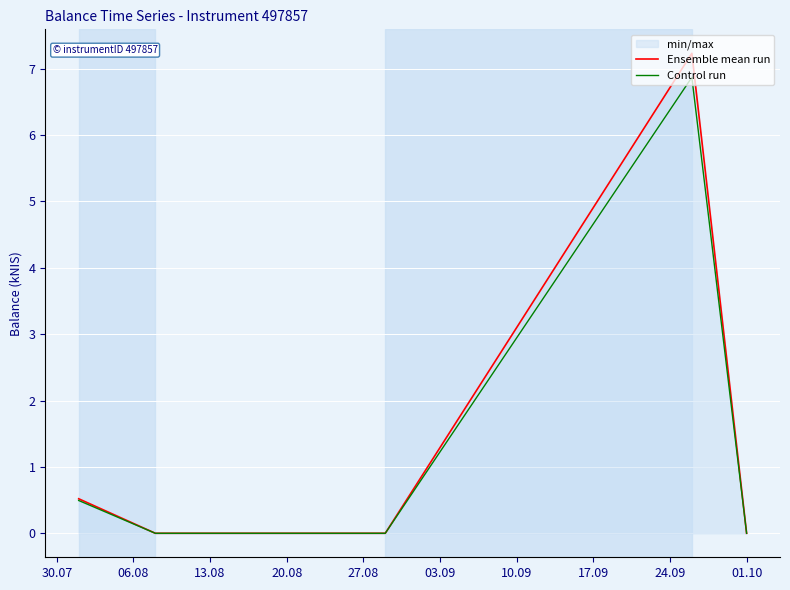

True or false: Control run and Ensemble mean run cross at least once.

False